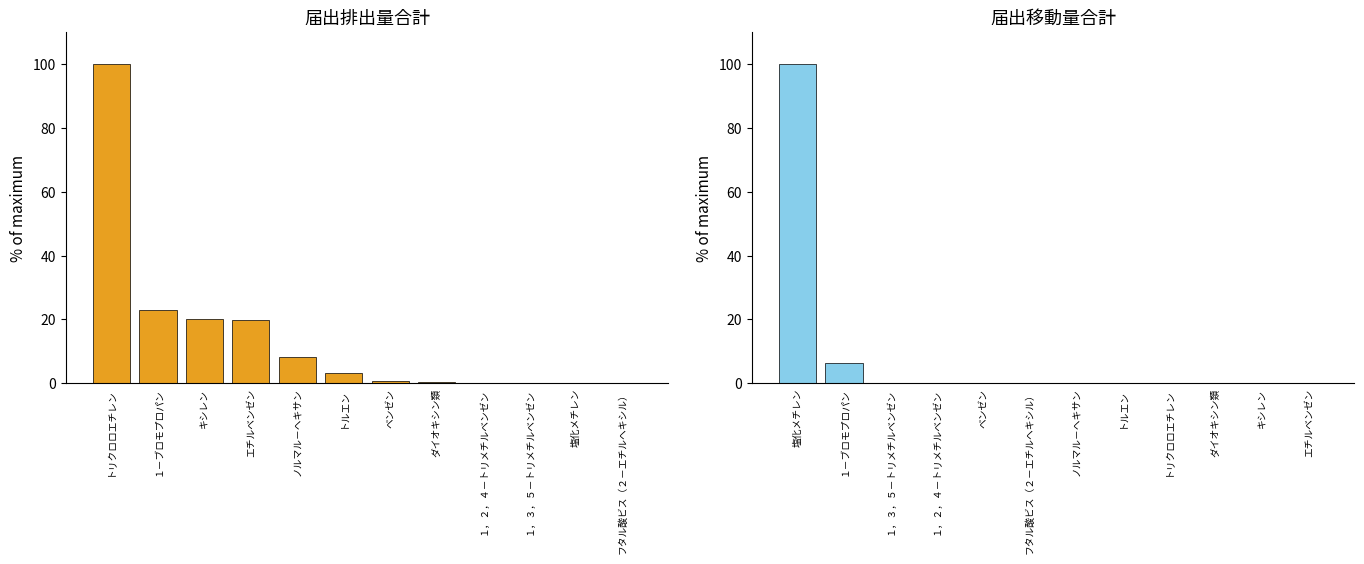

What position from the right is ダイオキシン類?

5